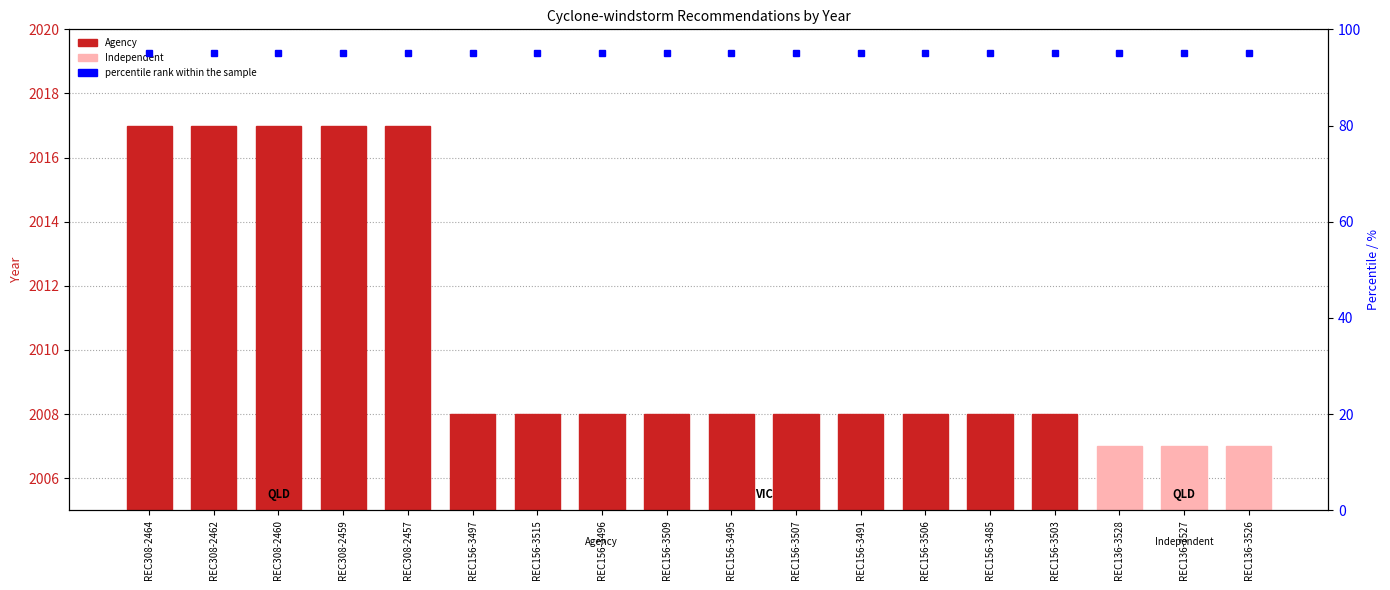

What is the change in value from REC308-2462 to REC156-3507?

-9